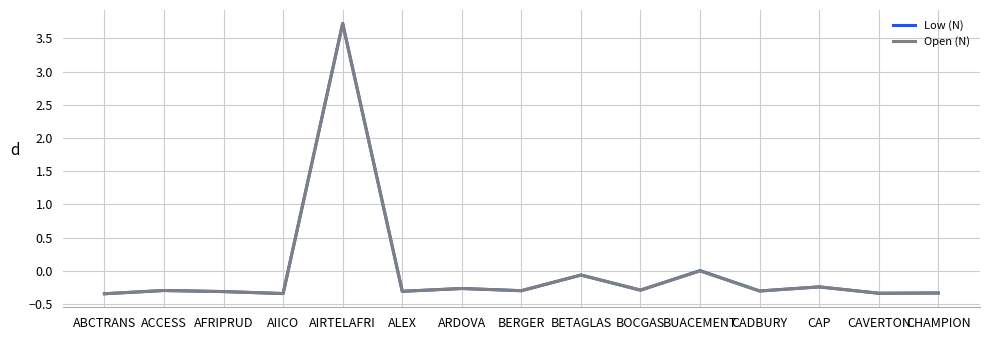

At which category is the sum across all series the highest?

AIRTELAFRI